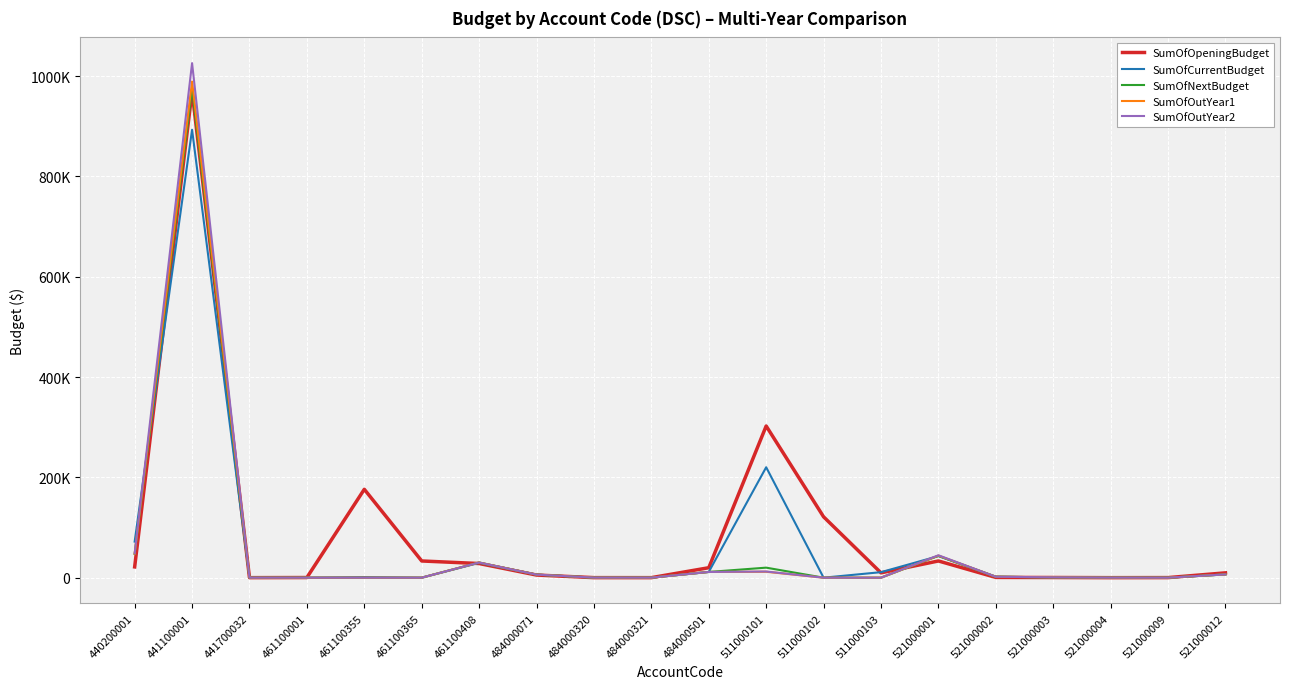

Which series has the largest total across all categories?

SumOfOpeningBudget